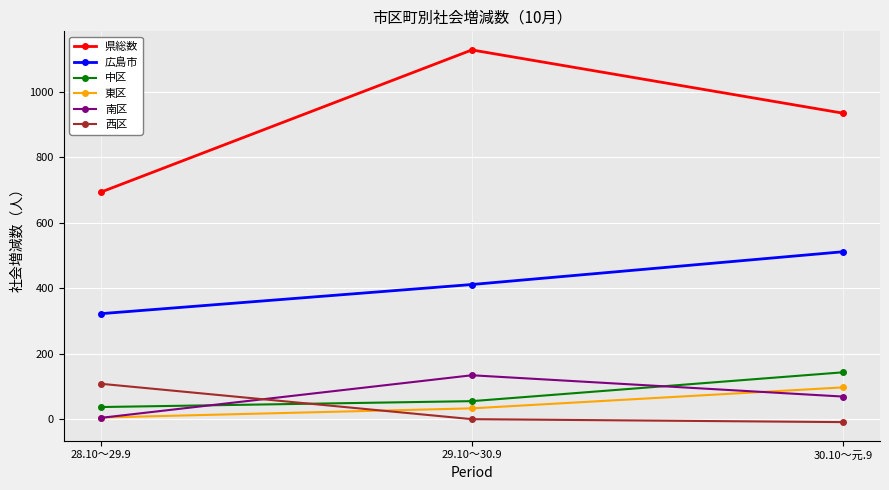

How many distinct data groups are displayed?

6